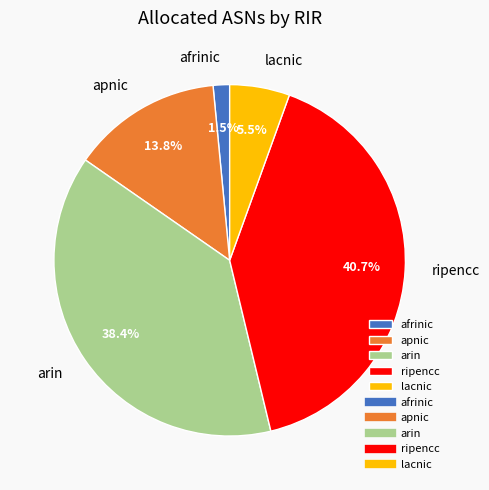

Does lacnic account for over 50% of the chart?

No